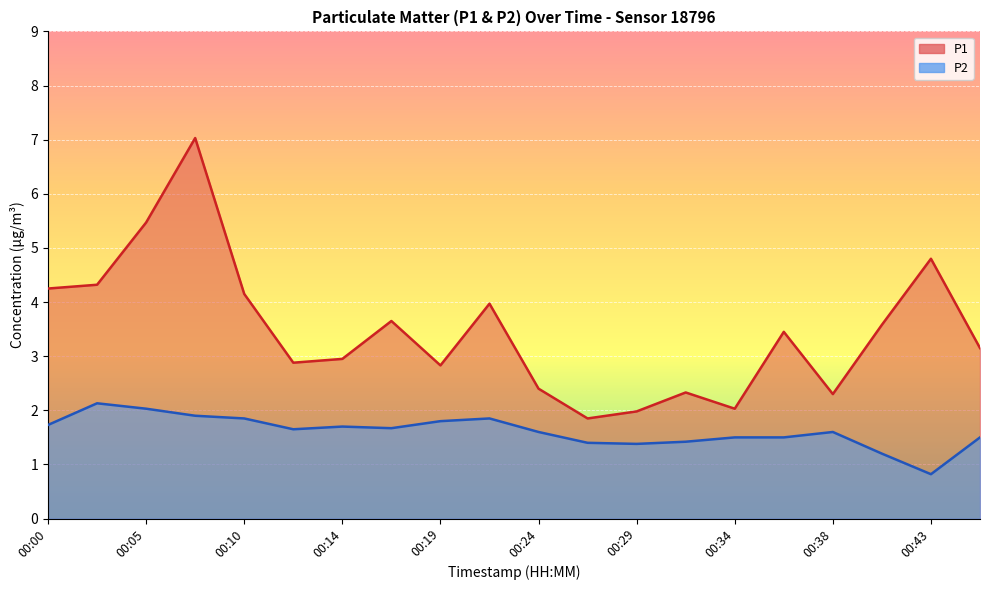

The P2 series shows 2.4 at 00:46. True or false?

False